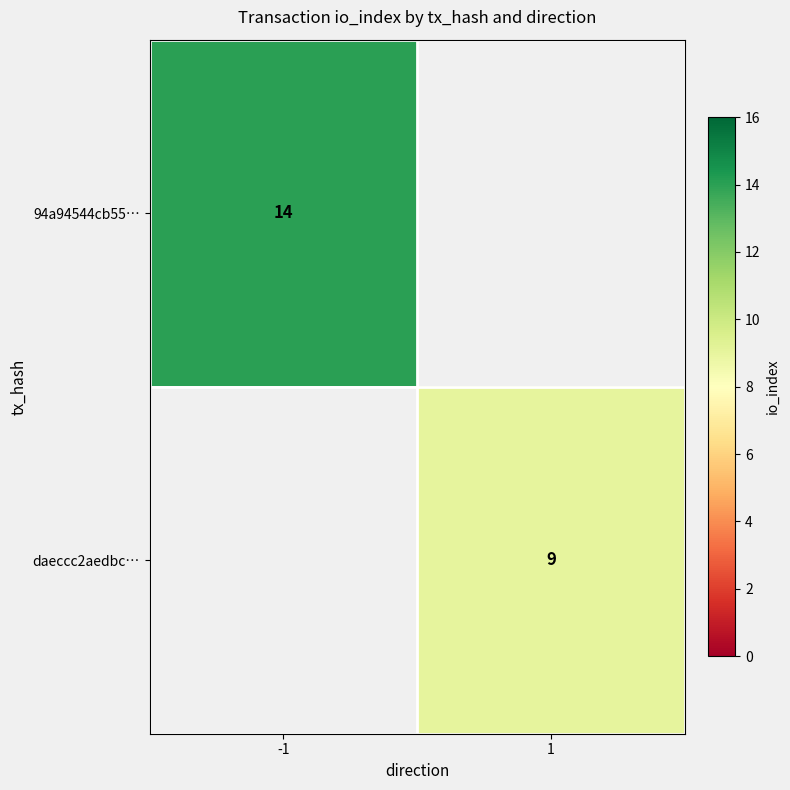

True or false: daeccc2aedbc… has a value of 2 at 1.

False